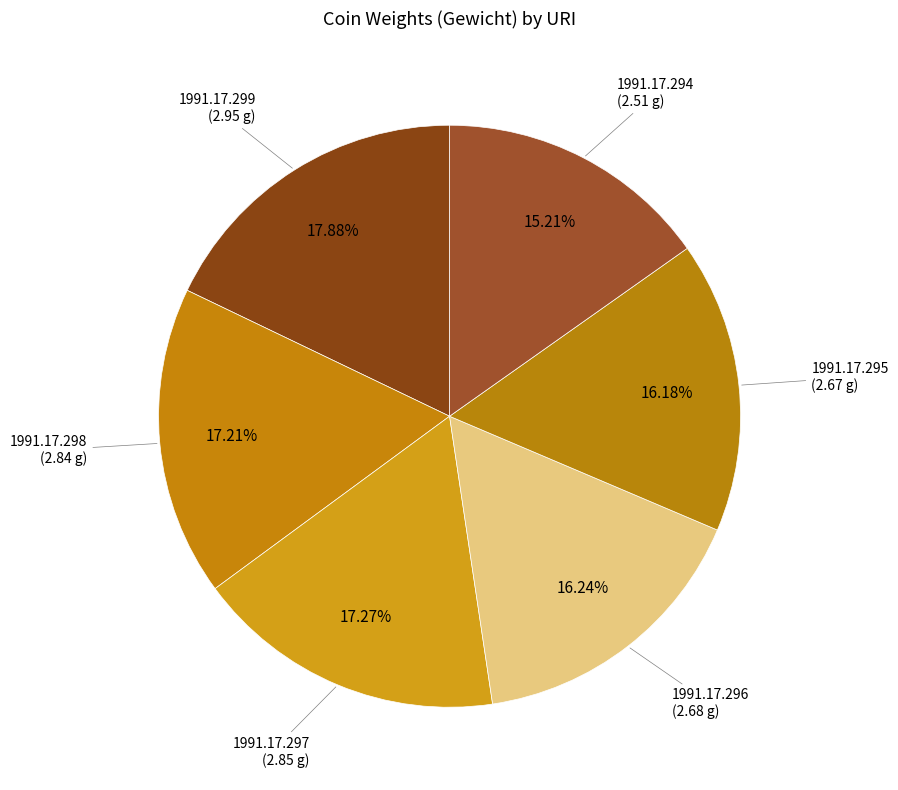

What is the total percentage of 1991.17.297 and 1991.17.298?

34.5%